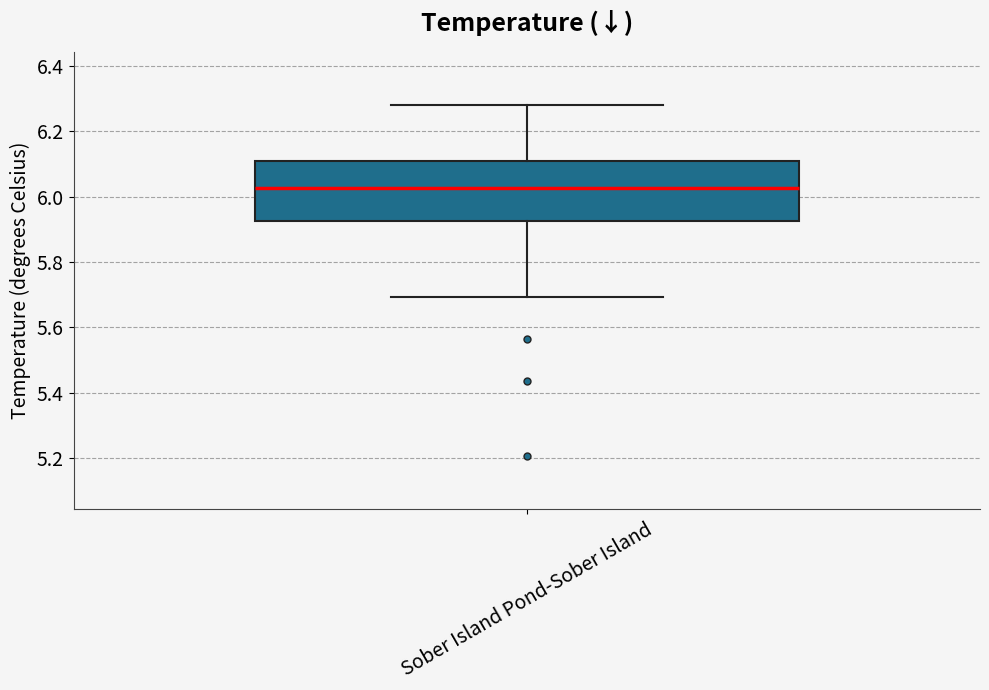

Transcribe this box plot: give where the median line is, the range the box spans, and where the two whiskers end, as read against the y-axis. The values are not printed on the chart, so give them approximately, as read against the axis.

median 6.02, box 5.92 to 6.10, whiskers 5.70 to 6.28